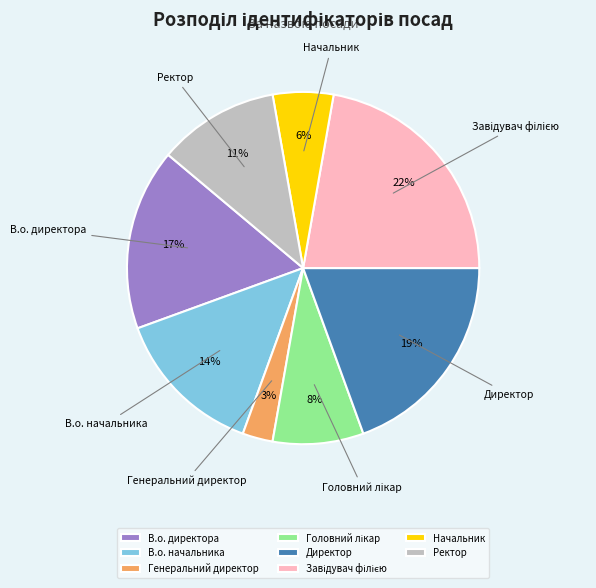

To the nearest percent, what is the difference between the largest and smallest slice percentages?

19%